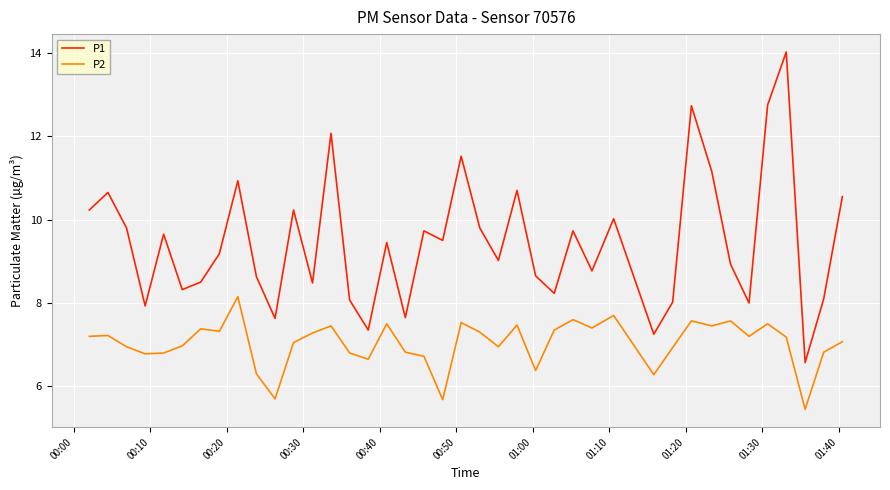

What is the lowest value of the P1 series?

6.6